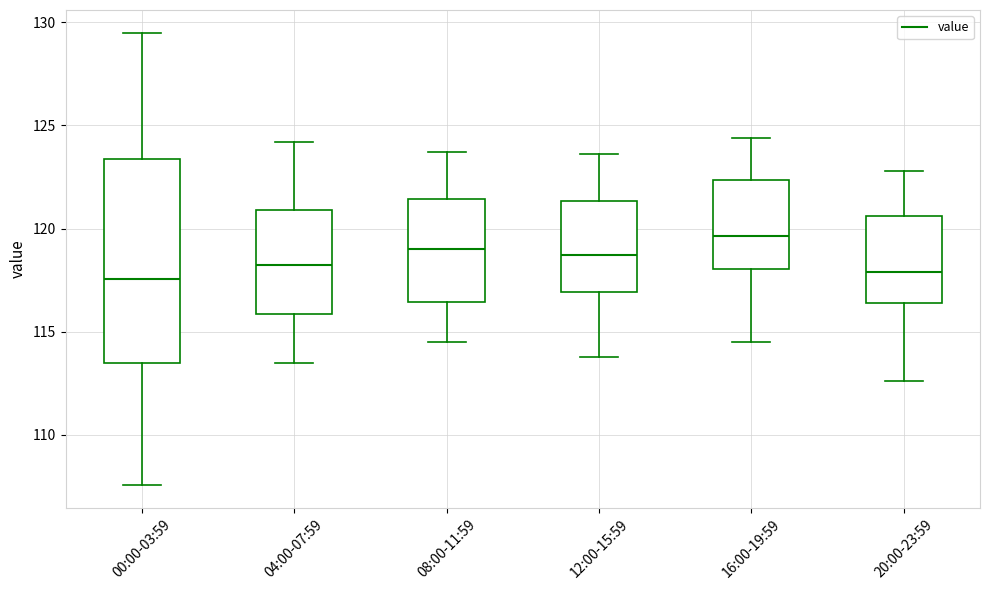

Which box is the tallest, from its lower edge to its upper edge?

00:00-03:59